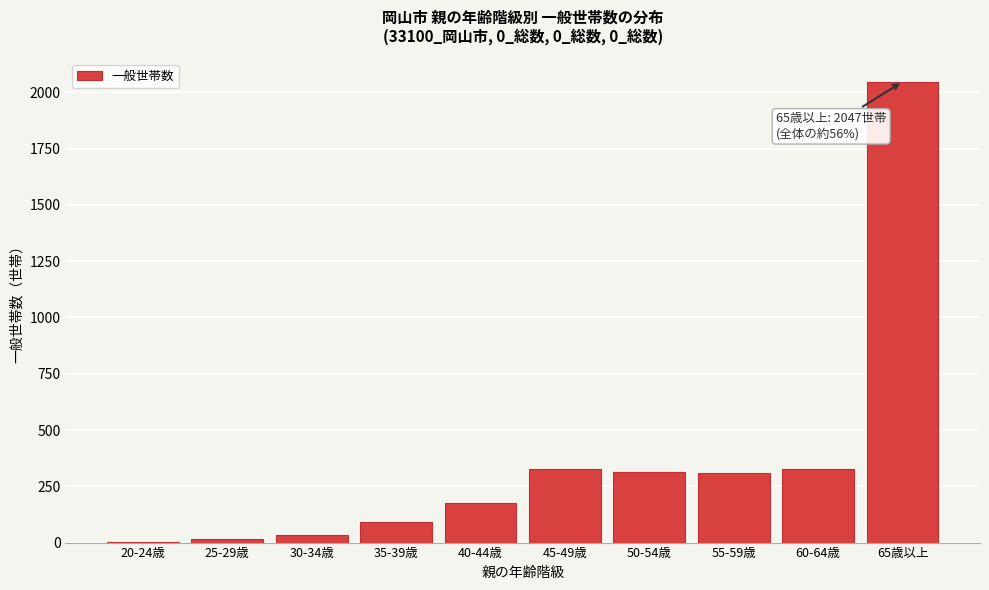

What is the ratio of the value at 45-49歳 to the value at 40-44歳?

1.9